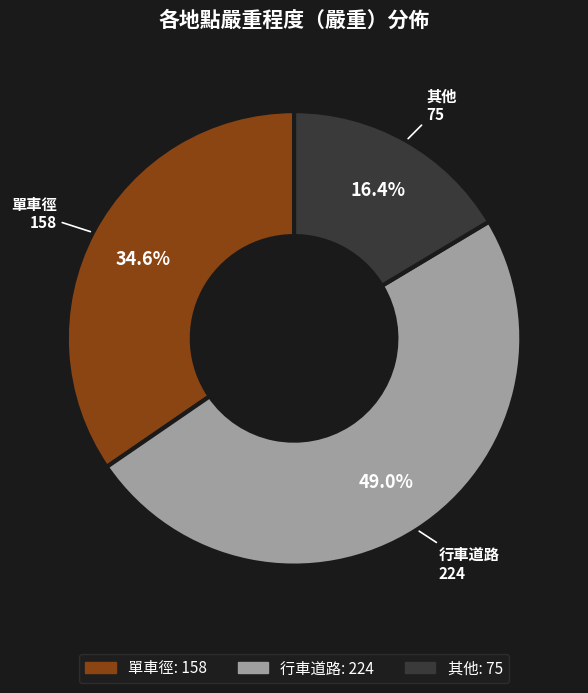

Which has a higher value, 其他 or 單車徑?

單車徑